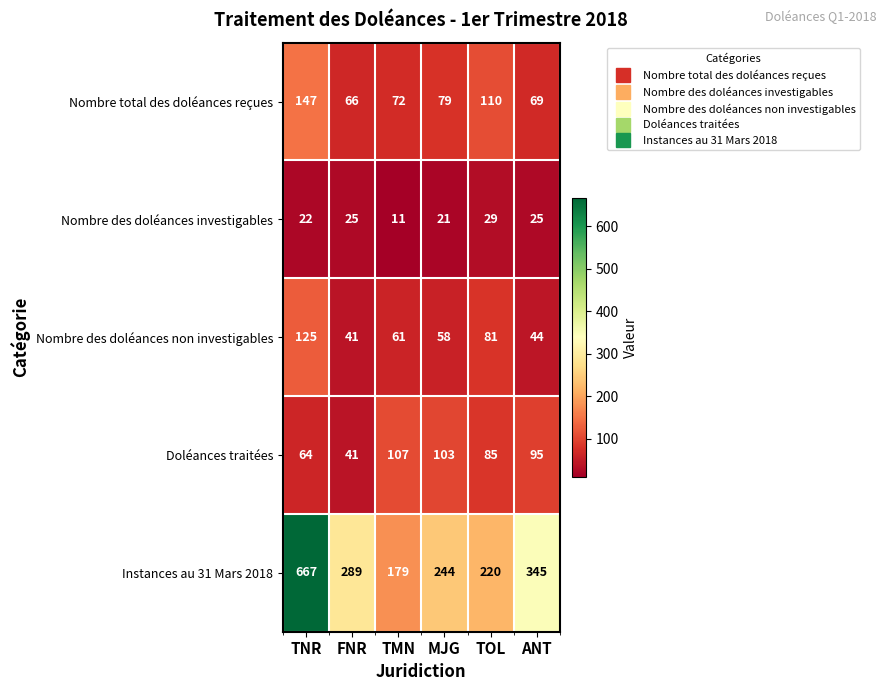

What is the difference between the highest and lowest values at TNR?

645